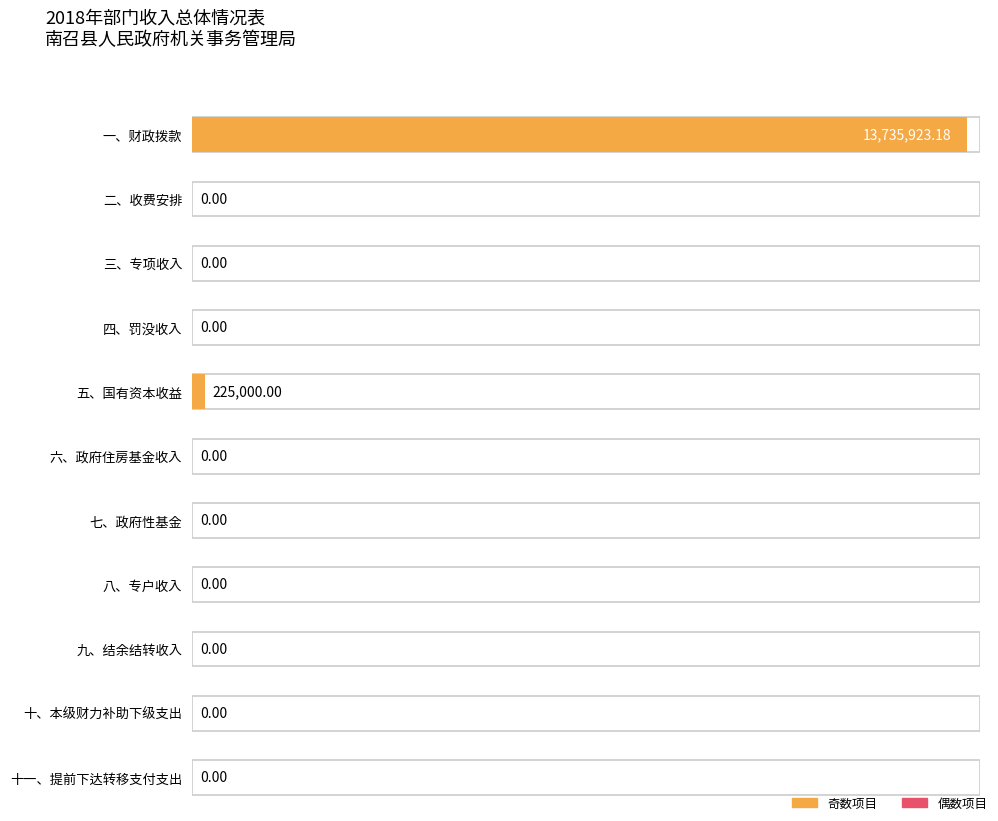

How many categories are shown in the chart?

11